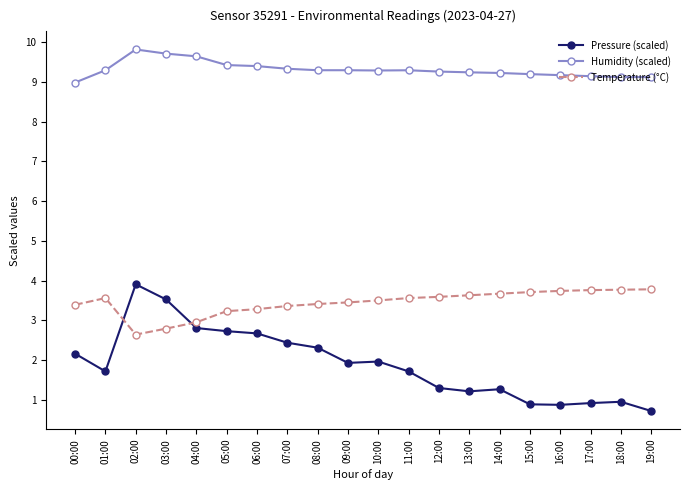

What is the label of the 18th point from the right?

02:00